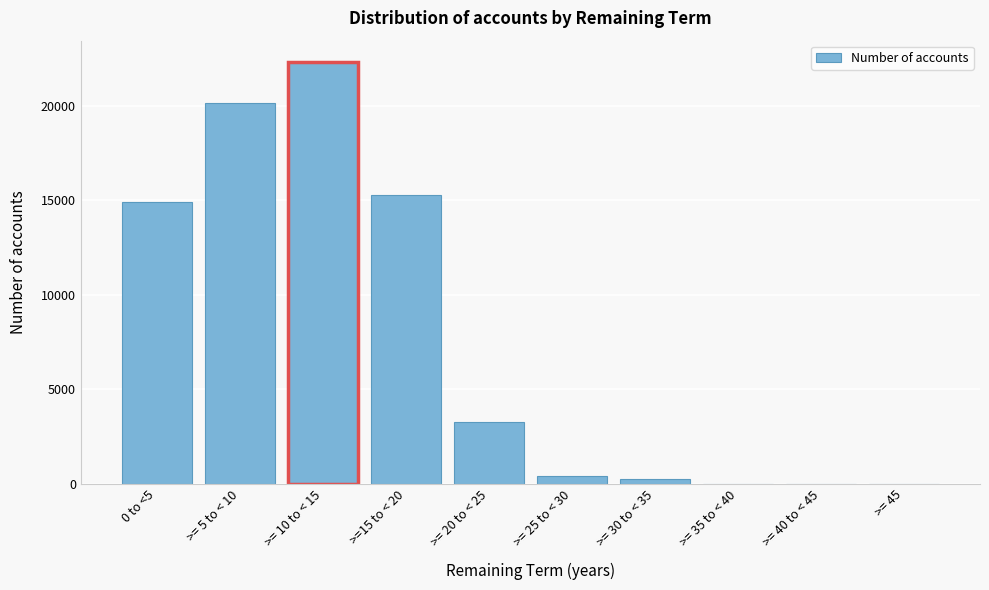

Which category has the highest value across all series?

>= 10 to < 15